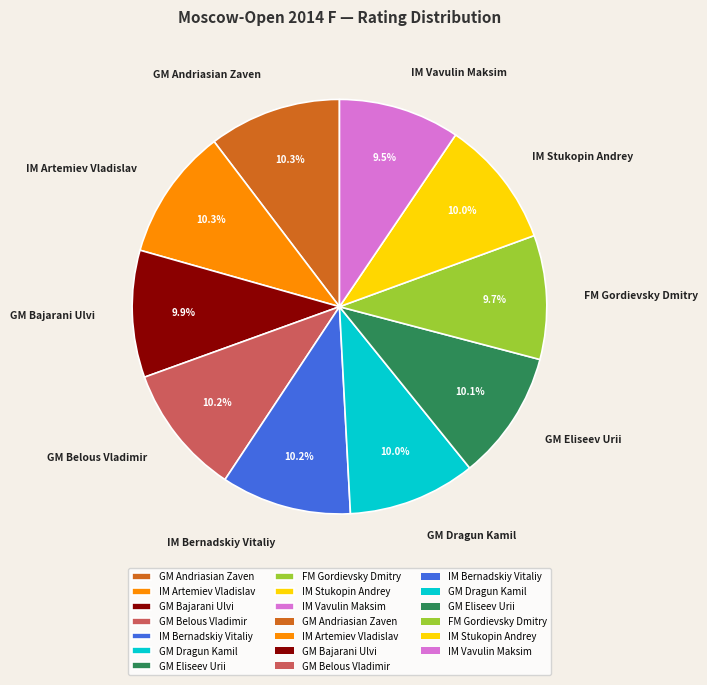

How many slices are in this pie chart?

10